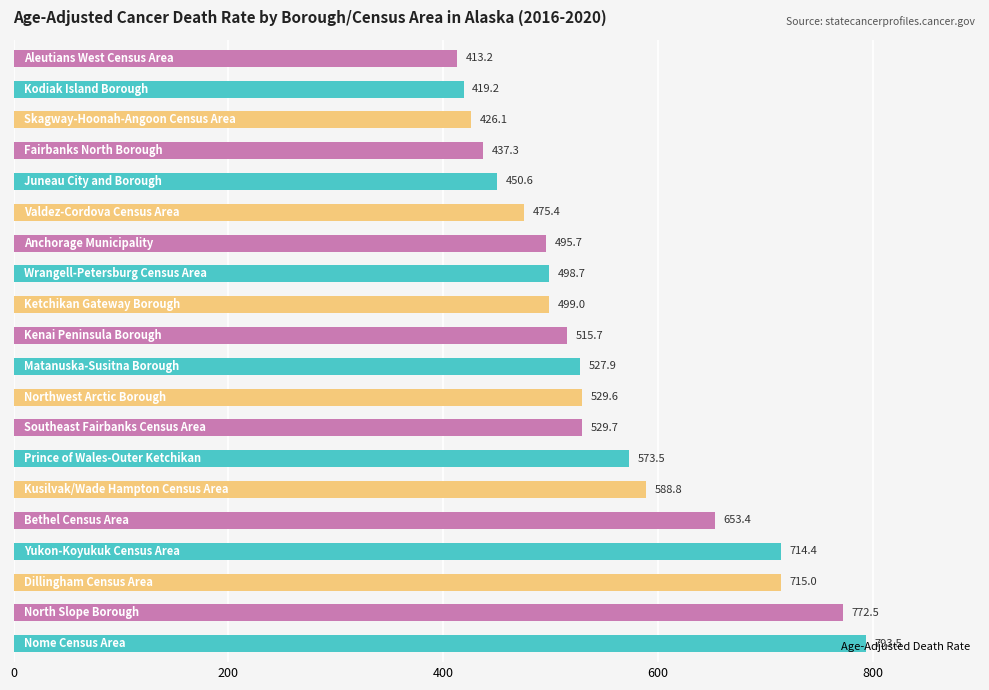

What is the sum of all values?

11029.2